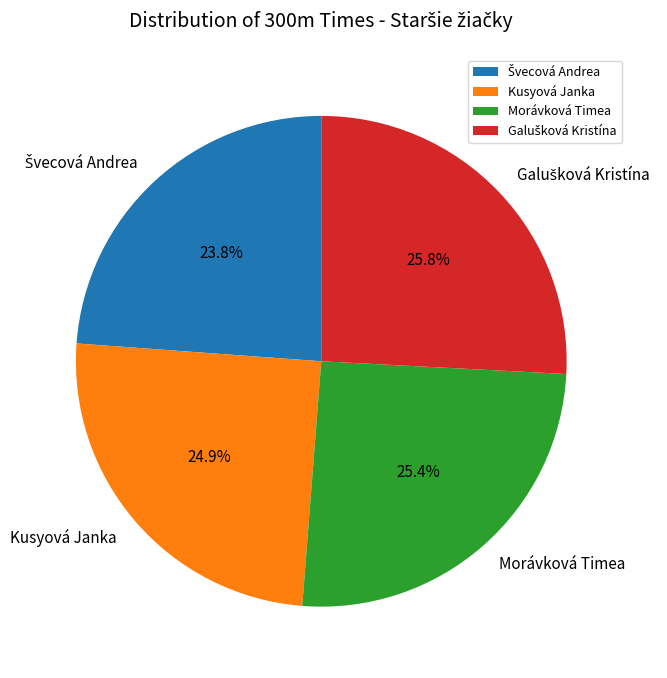

How many slices are in this pie chart?

4